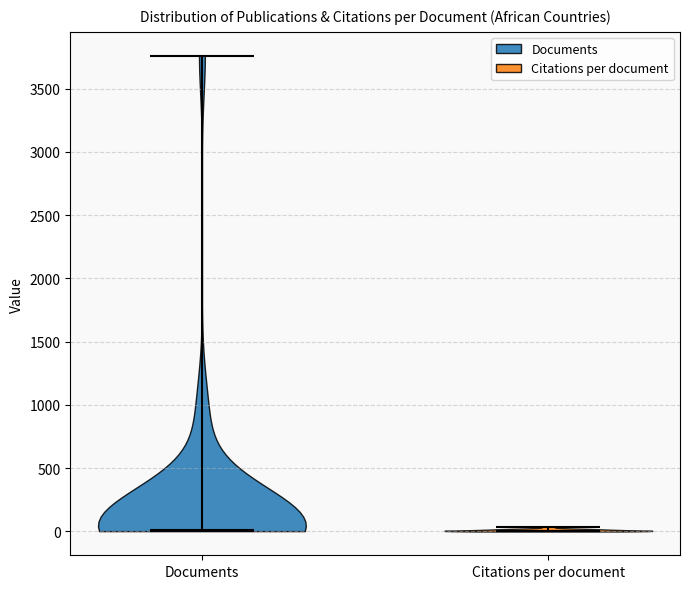

Reading left to right, read every violin against the y-axis: where its median line is, and the lowest and highest points it reaches. The values are not printed on the chart, so give them approximately, as read against the axis.

Documents: median line 0, lowest point 0, highest point 3750
Citations per document: median line 0, lowest point 0, highest point 50